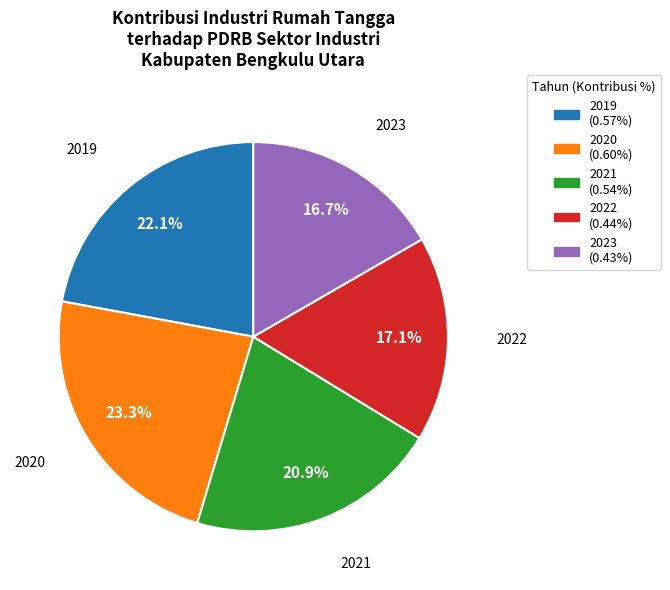

What is the largest slice in the pie chart?

2020